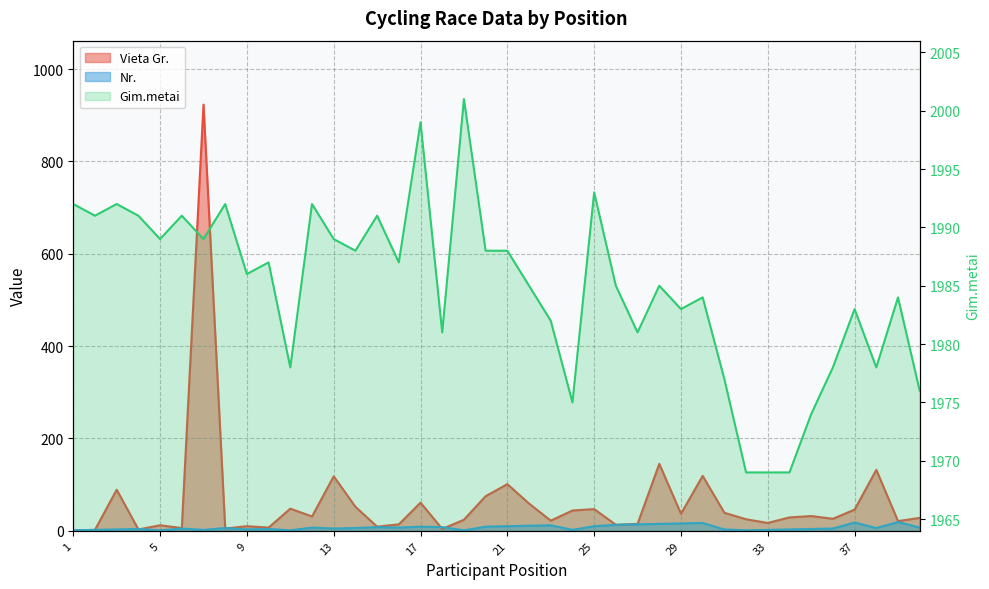

Which label corresponds to the smallest value in the chart?

1